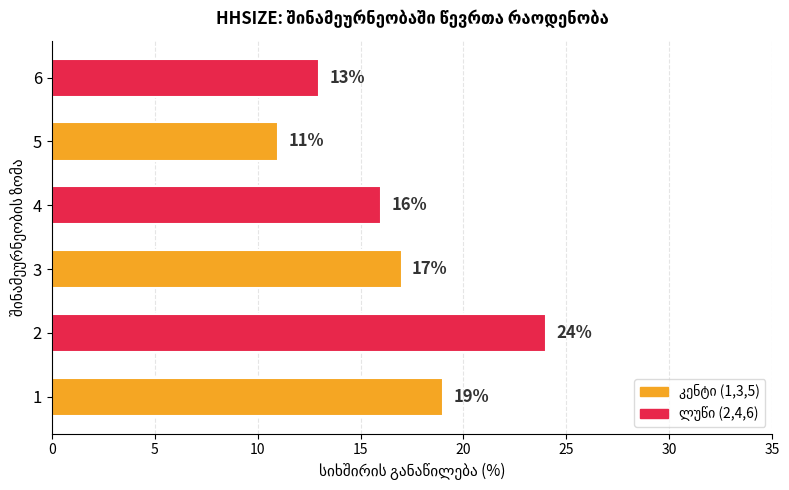

True or false: the data shows 13 at 6.

True